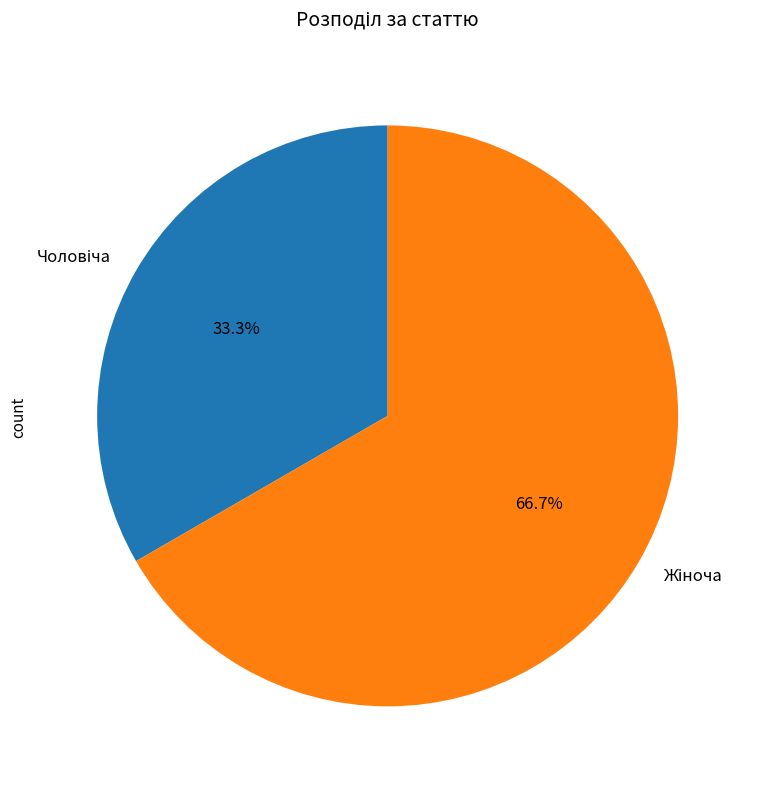

To the nearest percent, what is the difference between the largest and smallest slice percentages?

33%